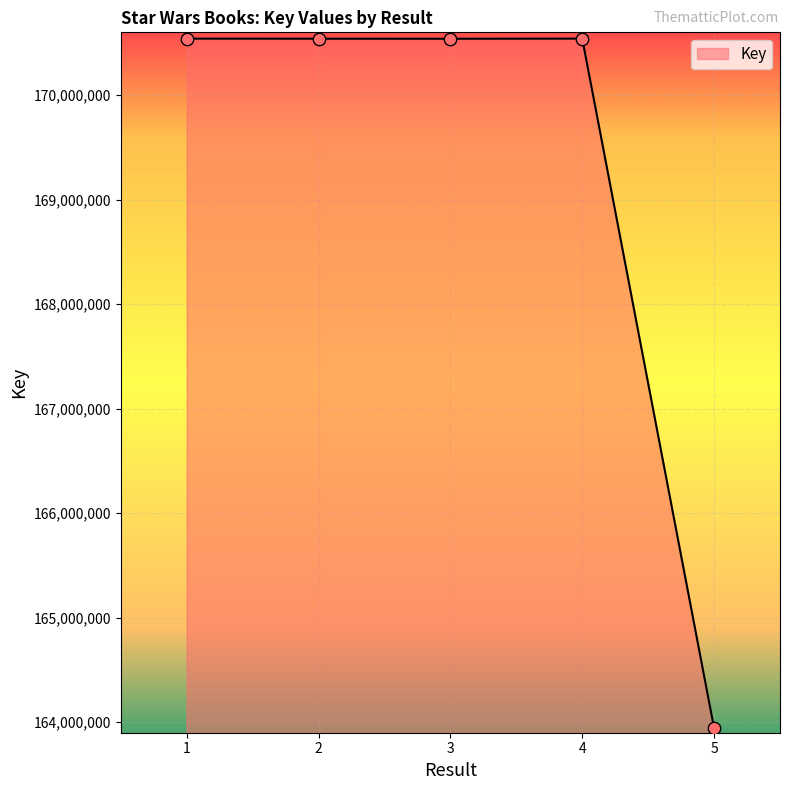

What is the change in value from 4 to 5?

-6595297